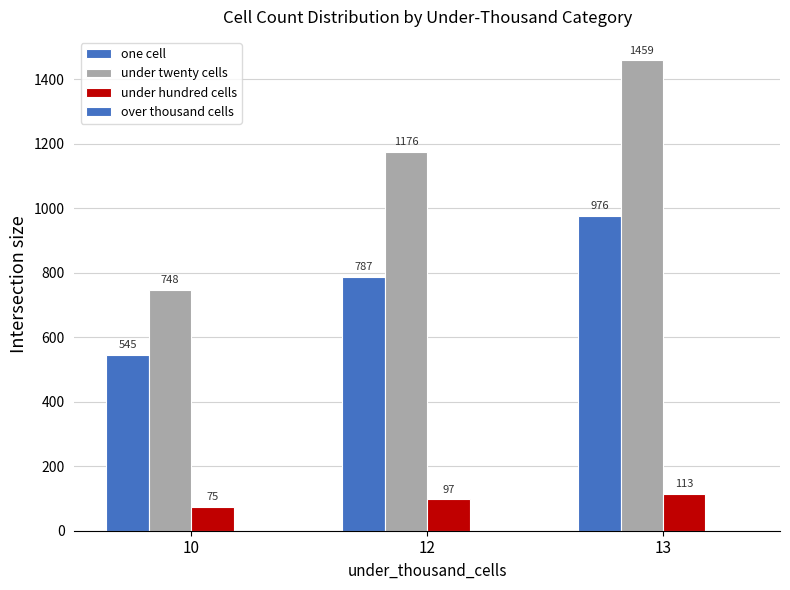

What is the spread (max minus min) of values at 12?

1079